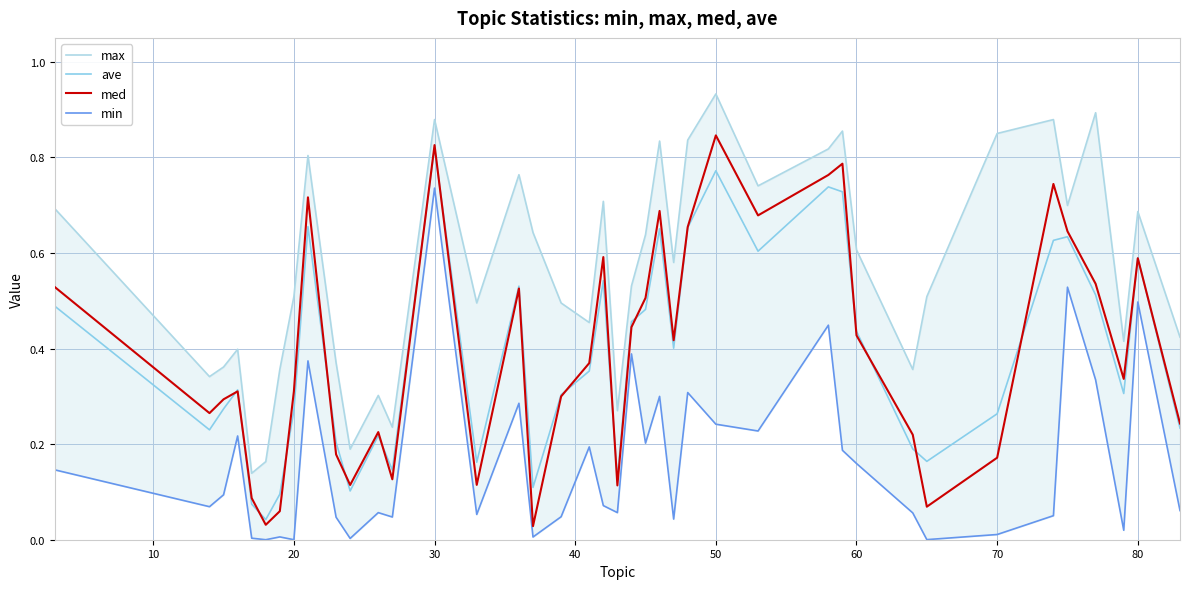

The med series shows 1.5 at 30. True or false?

False